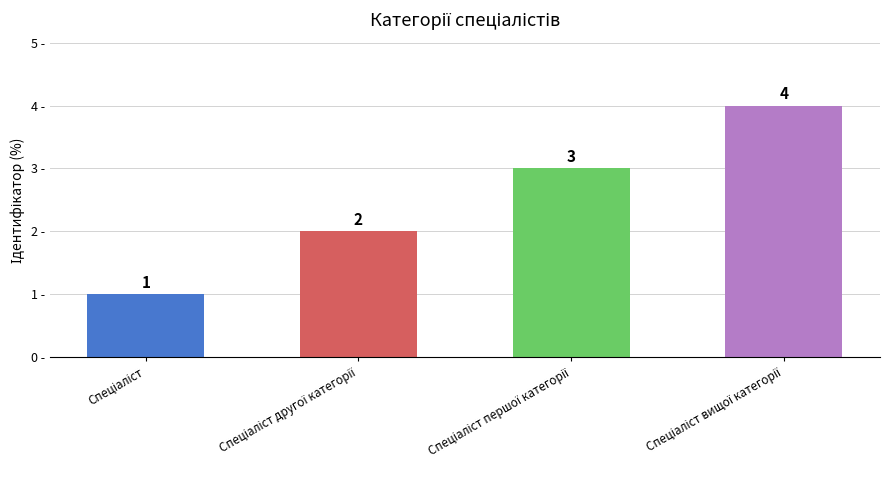

What is the sum of all values?

10